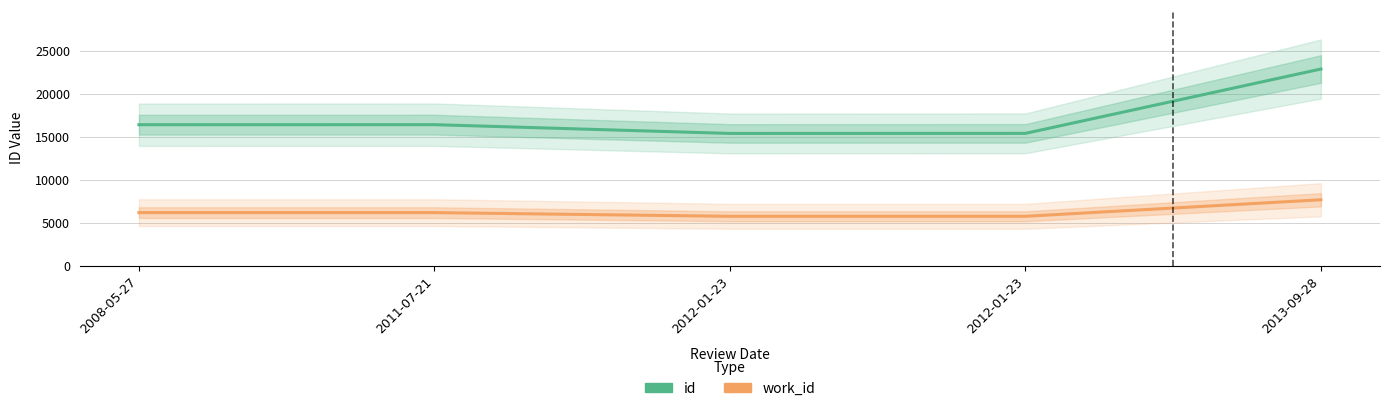

Where is work_id nearest to the value 6734?

2008-05-27